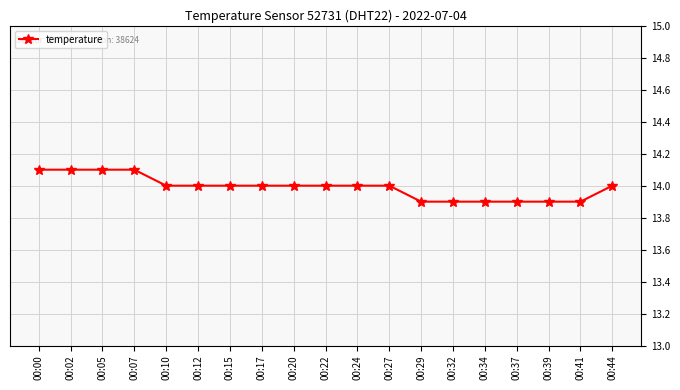

Where does the data first go above 14?

00:00